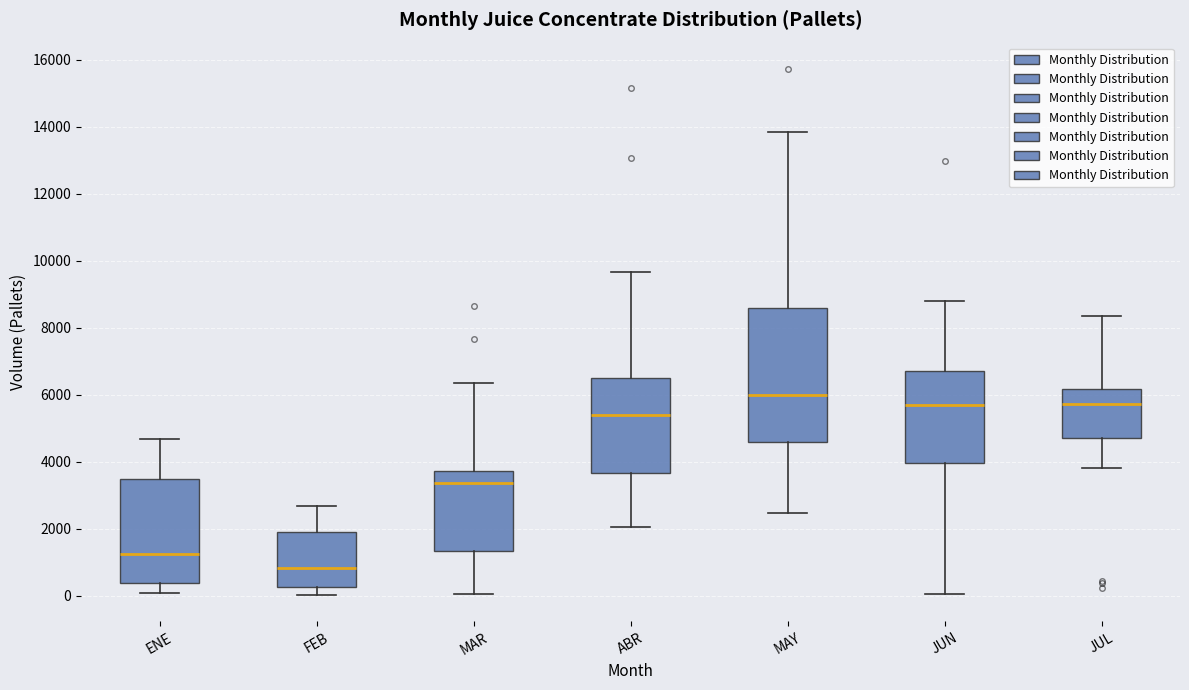

Where is the upper edge of the box for ENE on the y-axis? The values are not printed on the chart, so give them approximately, as read against the axis.

3400